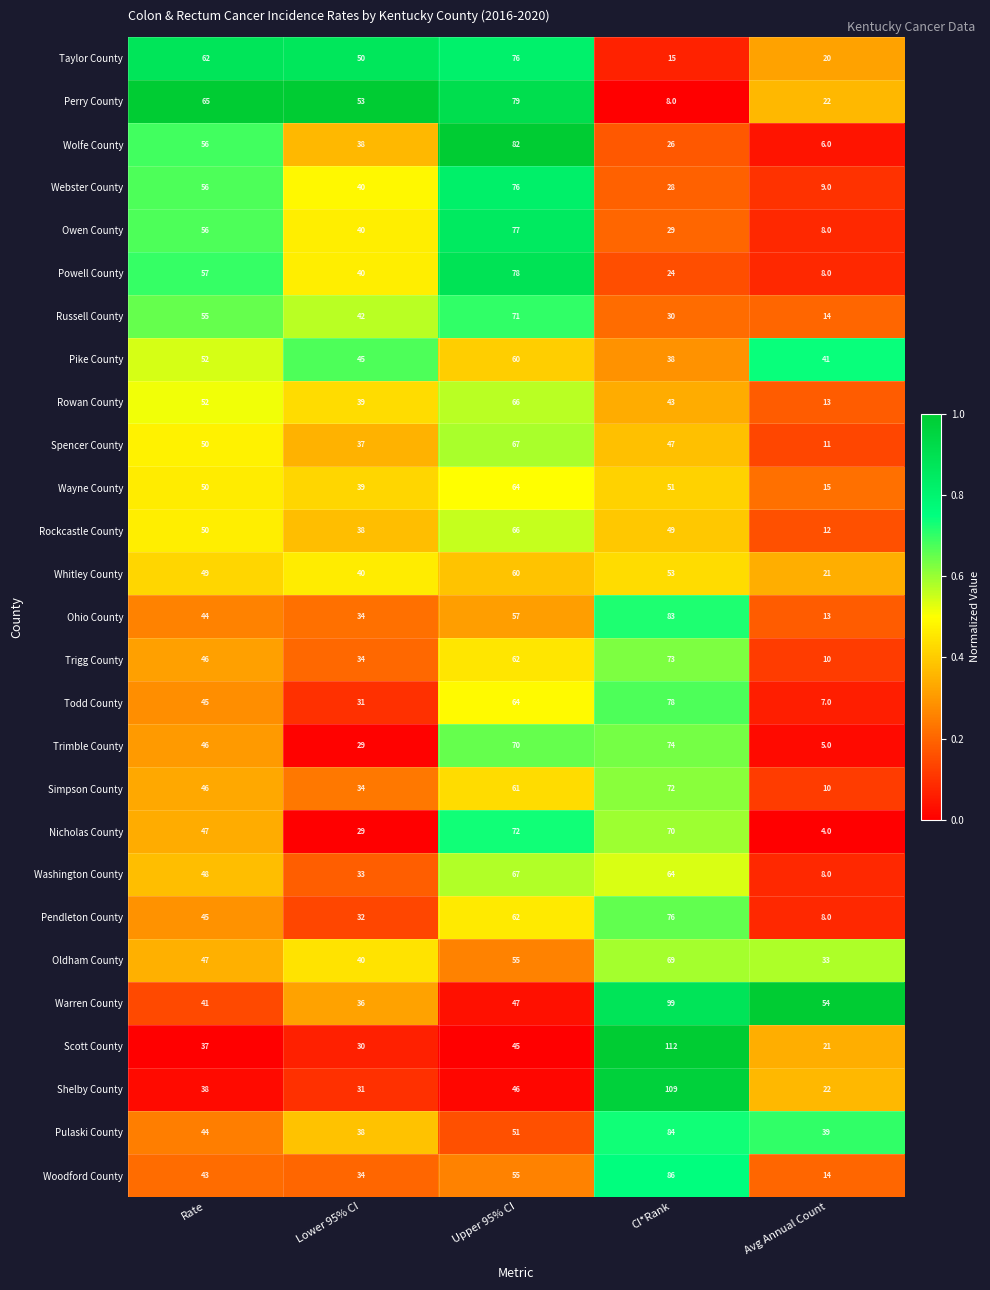

Which category has the lowest value across all series?

Avg Annual Count